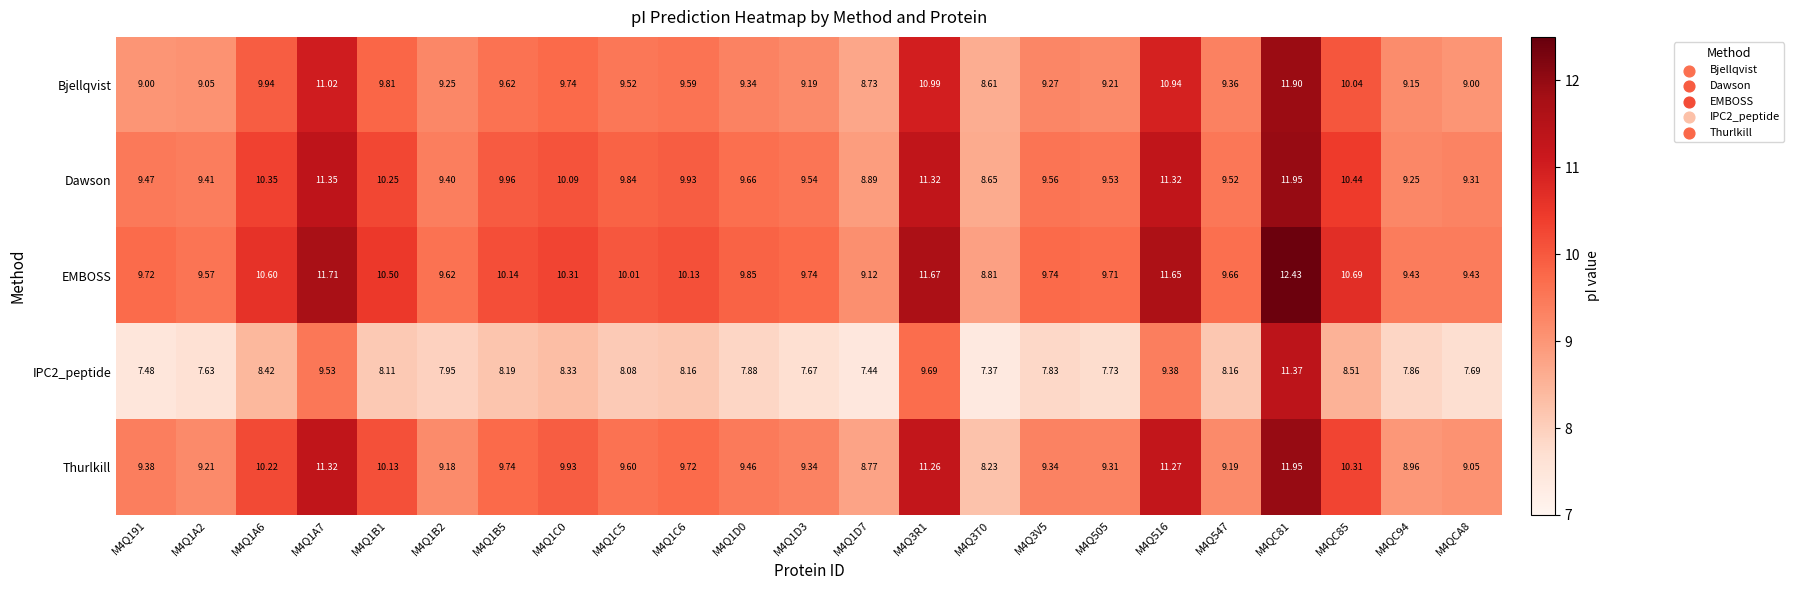

Which series has the largest total across all categories?

EMBOSS